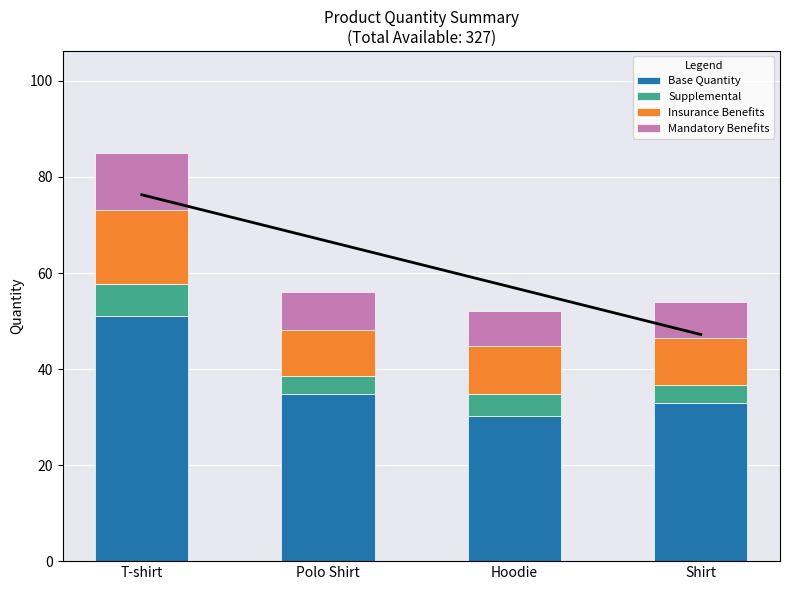

Which category has the highest value in the Base Quantity series?

T-shirt